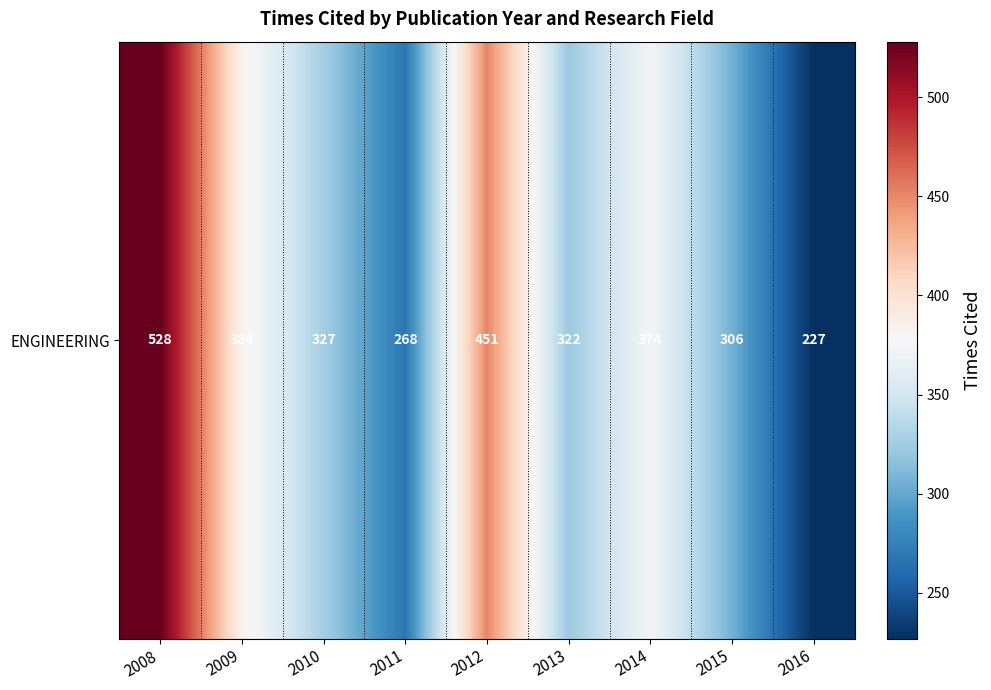

Between 2016 and 2012, which is larger?

2012